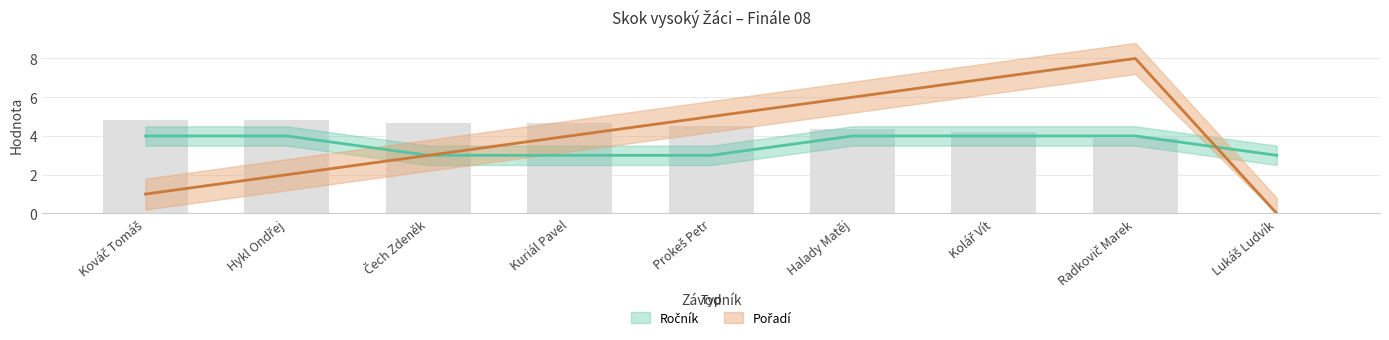

What is the minimum value for Ročník?

3